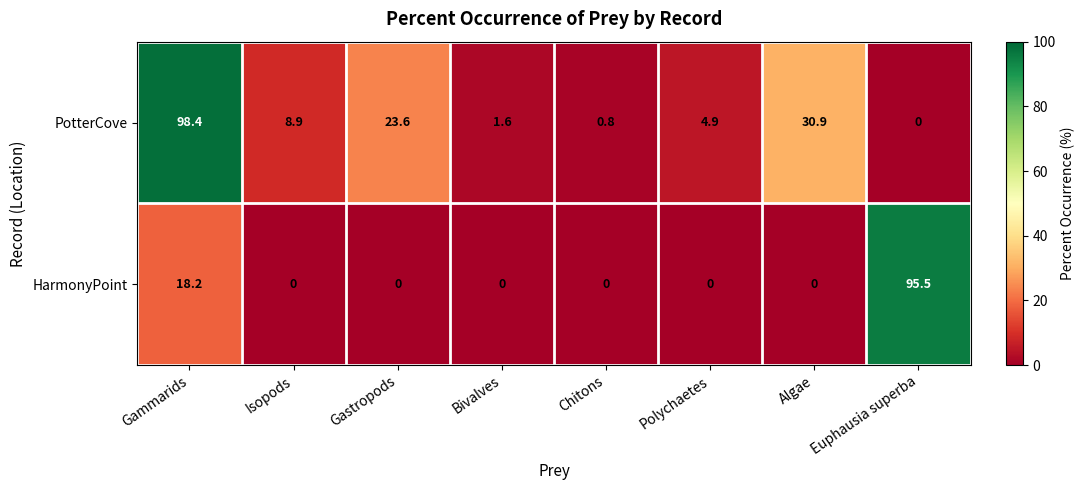

Which series has the largest total across all categories?

PotterCove